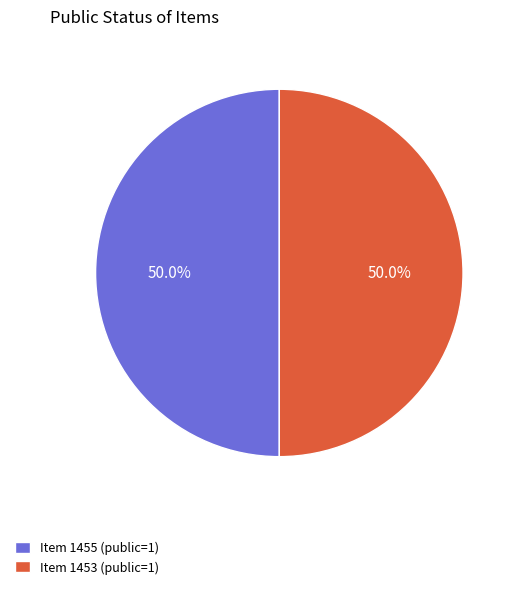

Approximately how many times larger is the value at Item 1455 (public=1) compared to Item 1453 (public=1)?

1.0